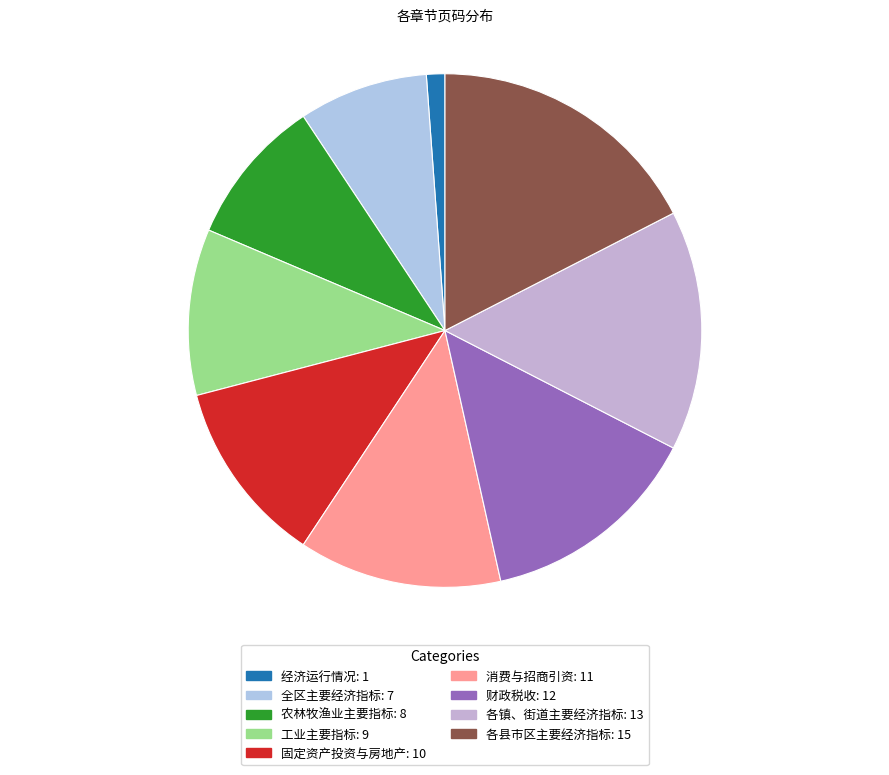

Count the number of slices in the pie.

9